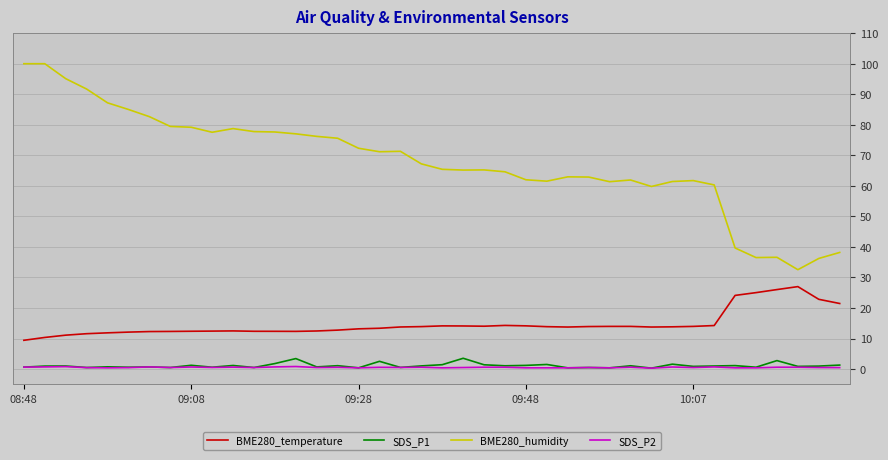

Which series has the largest total across all categories?

BME280_humidity